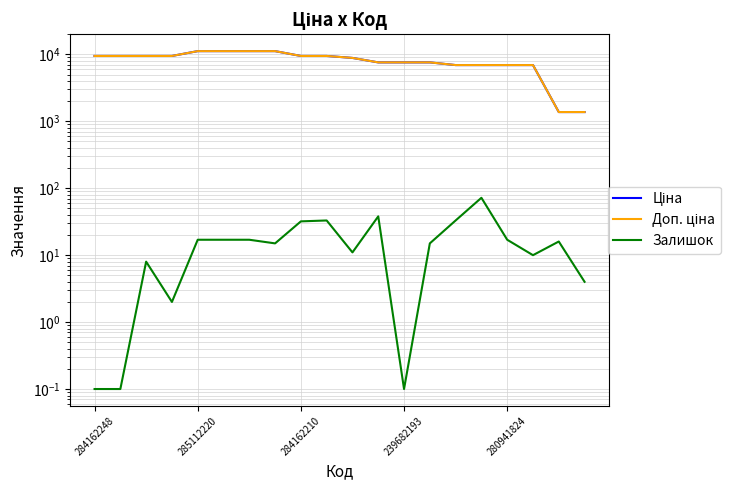

At which label does Доп. ціна reach its minimum?

18